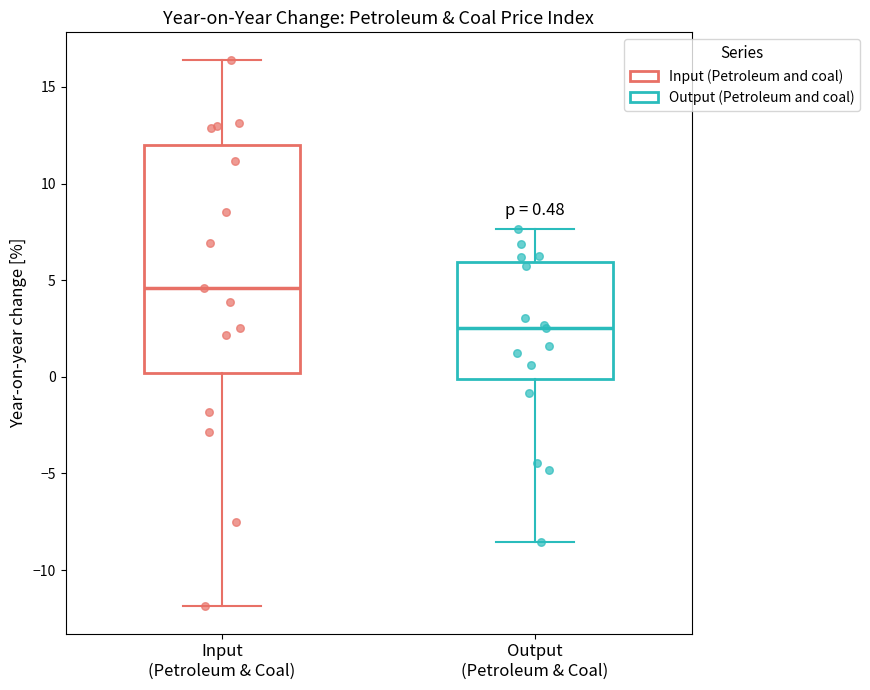

Which box is the tallest, from its lower edge to its upper edge?

Input (Petroleum & Coal)